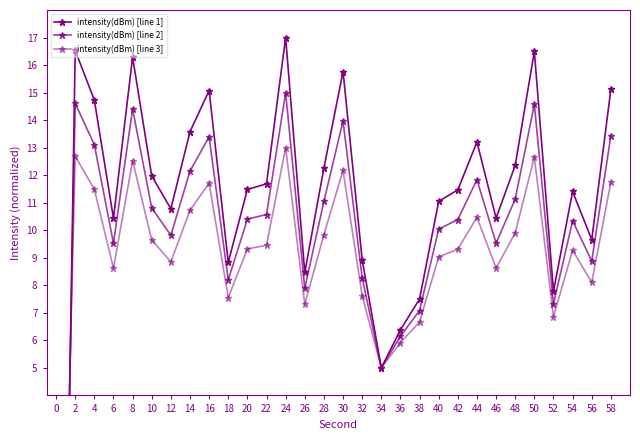

How many lines are shown in the chart?

3